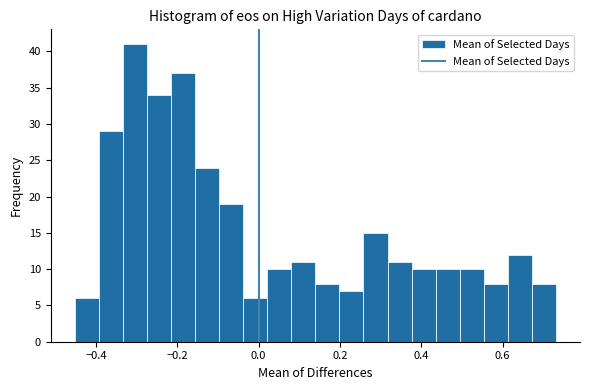

Around what value on the x-axis is the tallest bar? Give the approximate position of its centre, as read against the axis.

-0.30